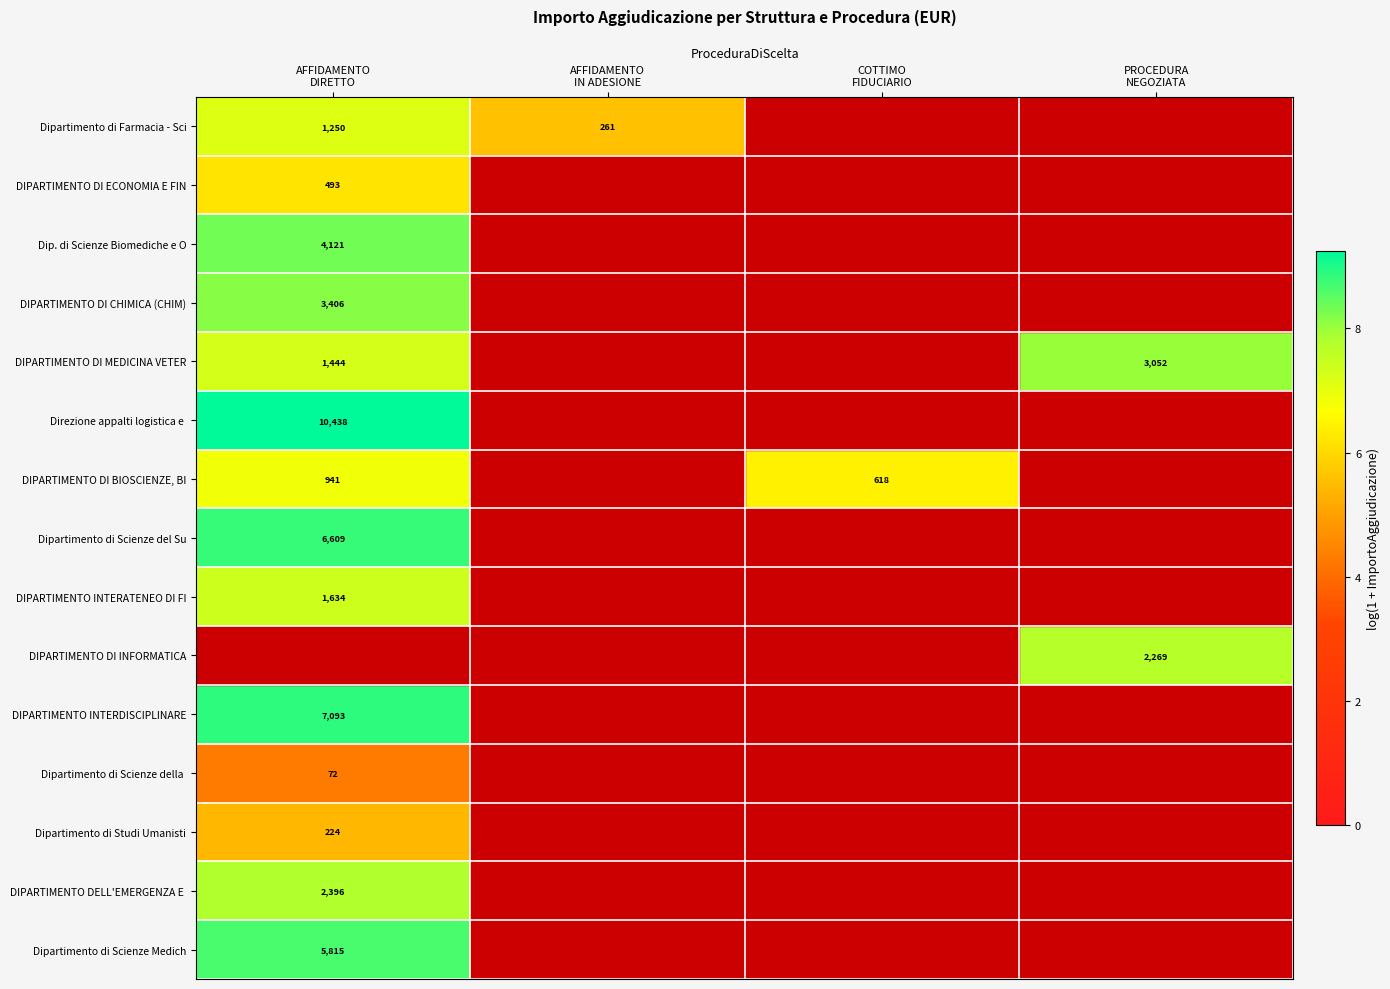

How many DIPARTIMENTO DI INFORMATICA values are between 0 and 2269?

4